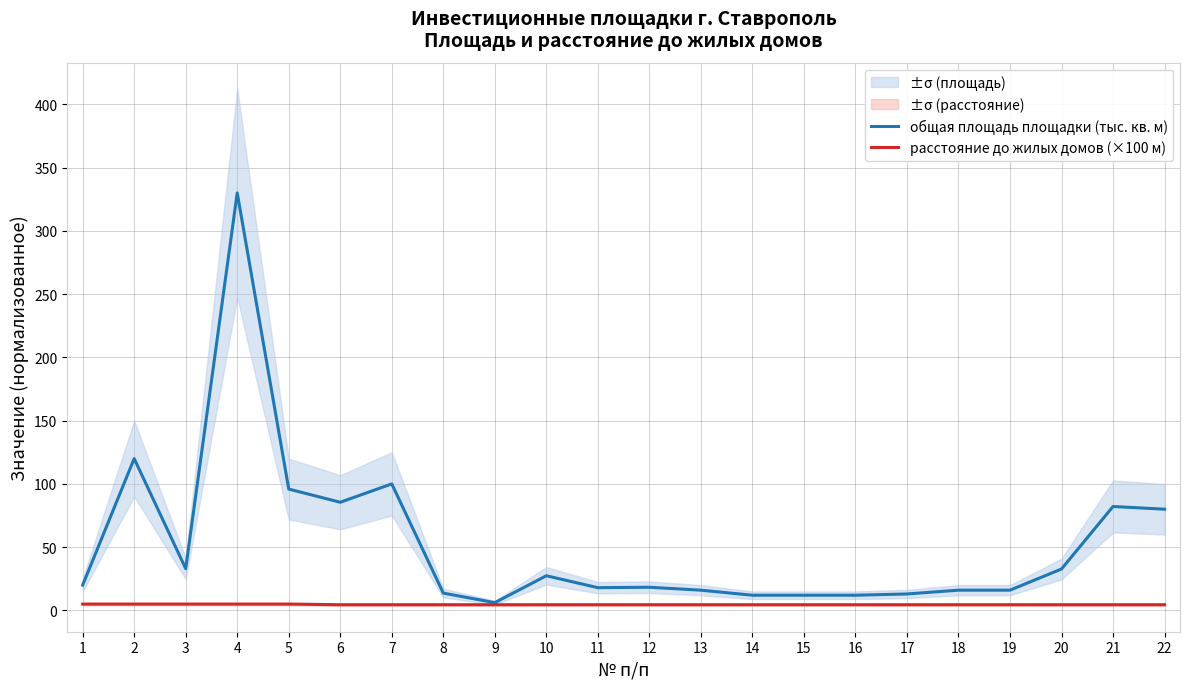

Which series changed the most between 5 and 10?

общая площадь площадки (тыс. кв. м)